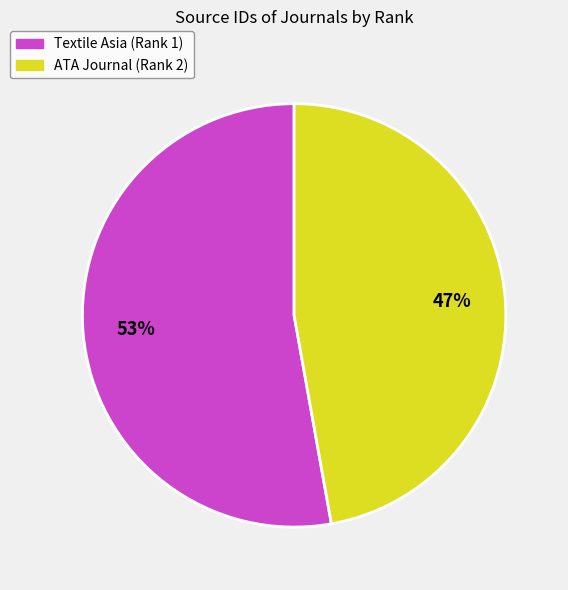

Count the number of slices in the pie.

2